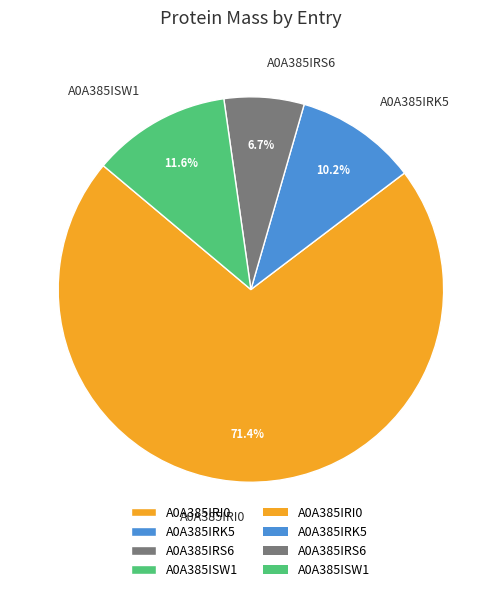

What percentage is the A0A385IRS6 slice, to the nearest percent?

7%